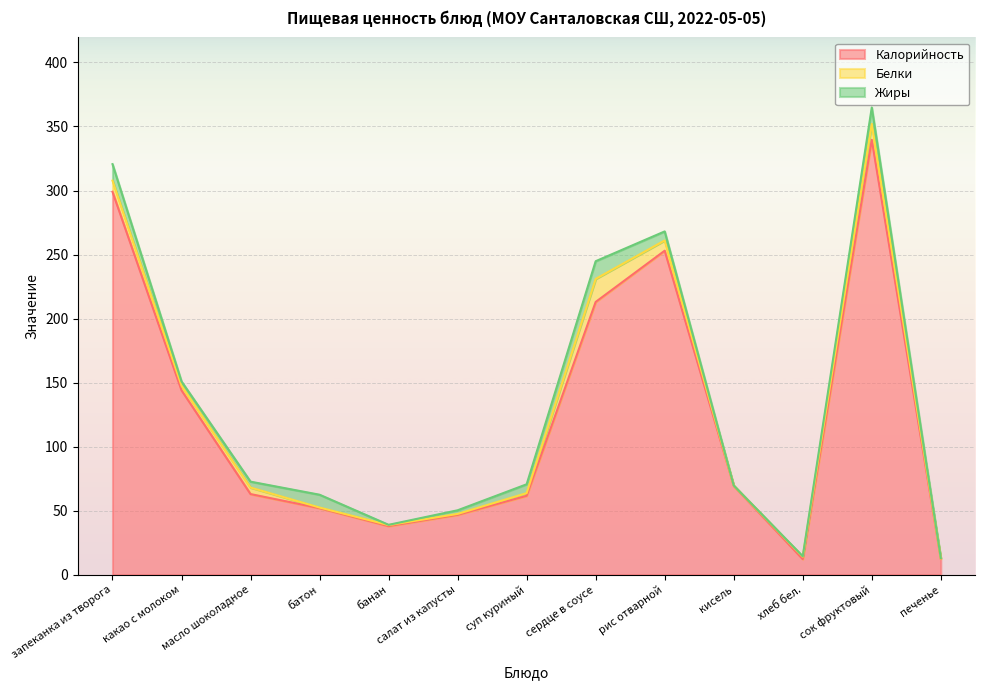

Does the chart display data point markers on the line(s)?

No